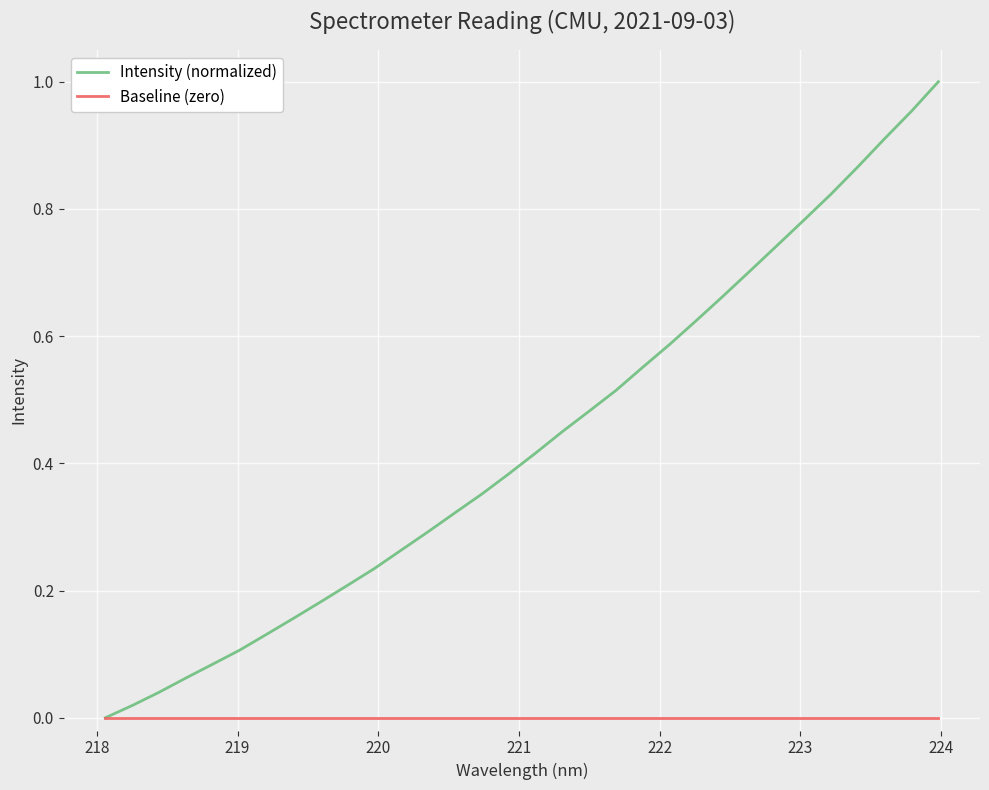

Which series has the widest spread of values?

Intensity (normalized)